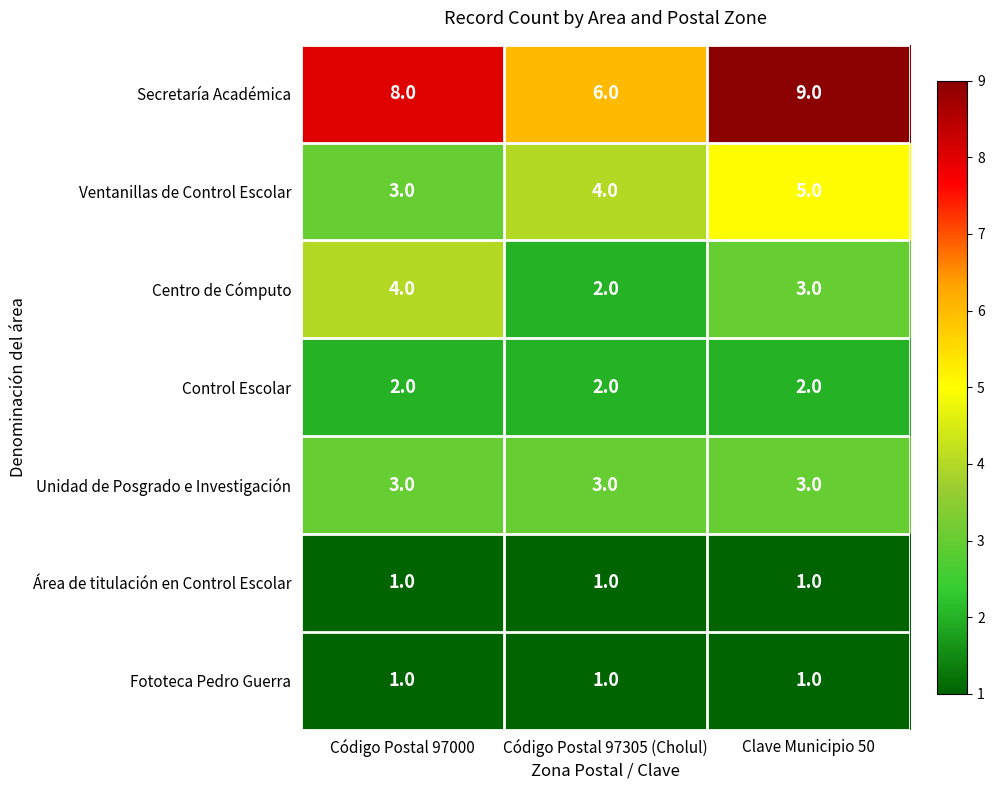

At which category is the sum across all series the highest?

Clave Municipio 50